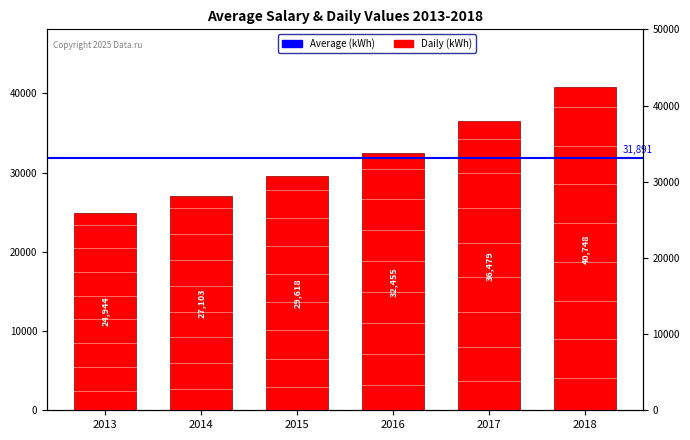

What is the ratio of the value at 2014 to the value at 2017?

0.7